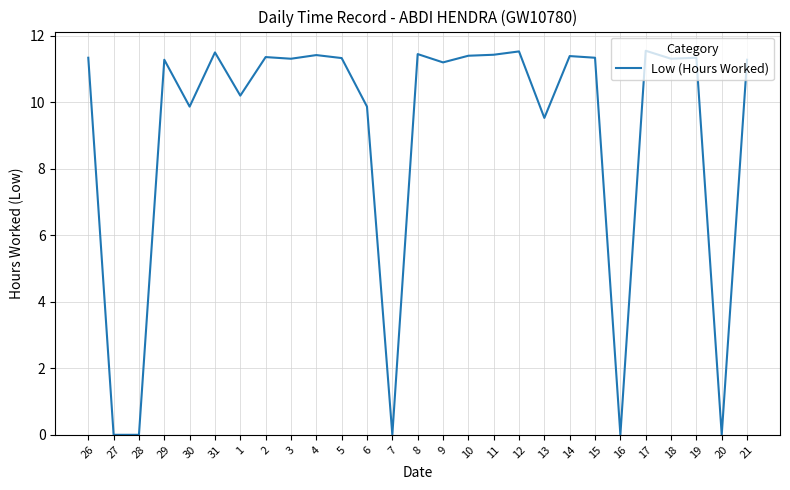

Where does the data first go above 11?

26